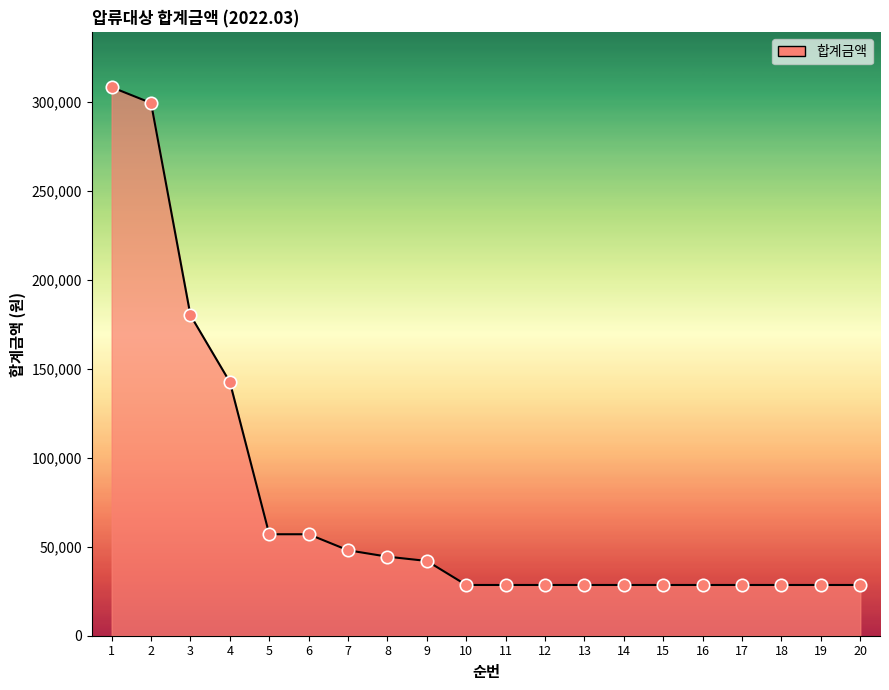

What is the change in value from 1 to 8?

-263700